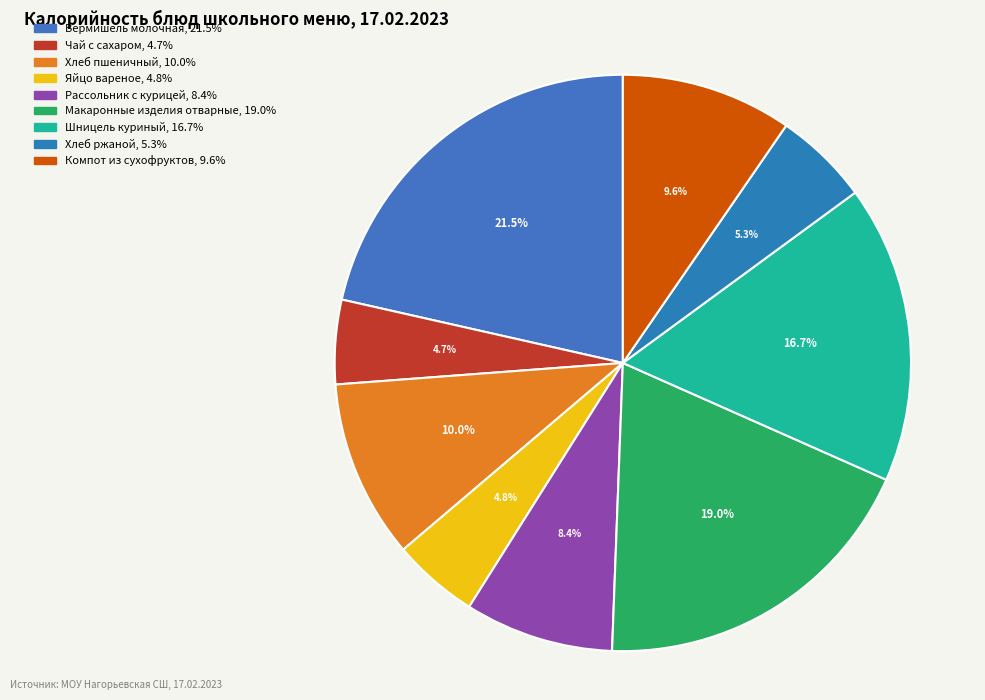

Is there any slice that represents more than half of the pie?

No